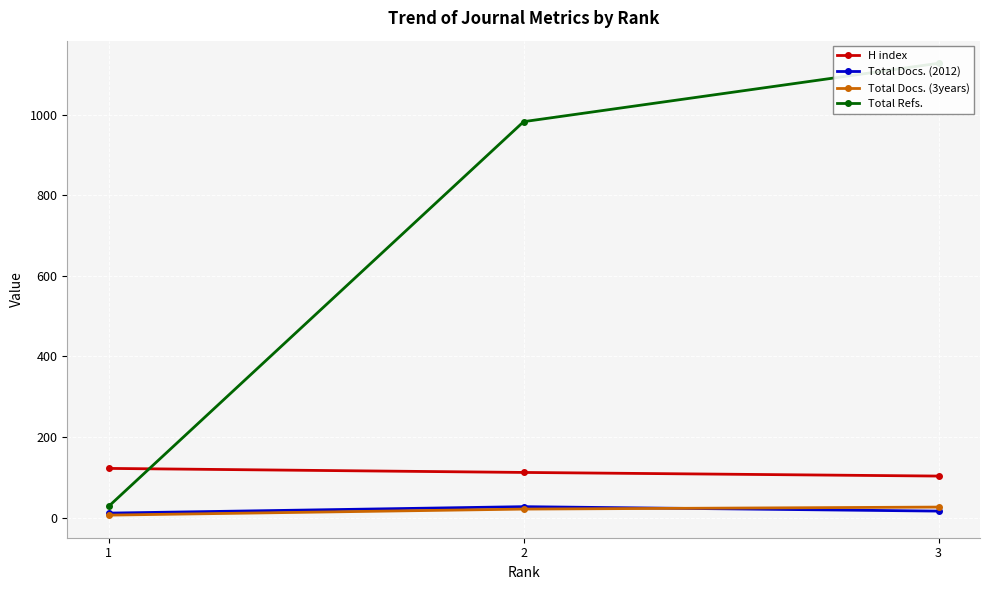

What is the total value across all series at 1?

167